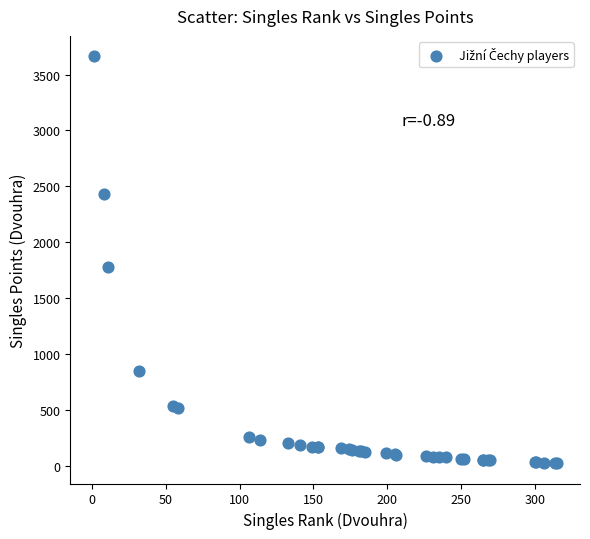

What Y value in the scatter plot is closest to 1842?

1776